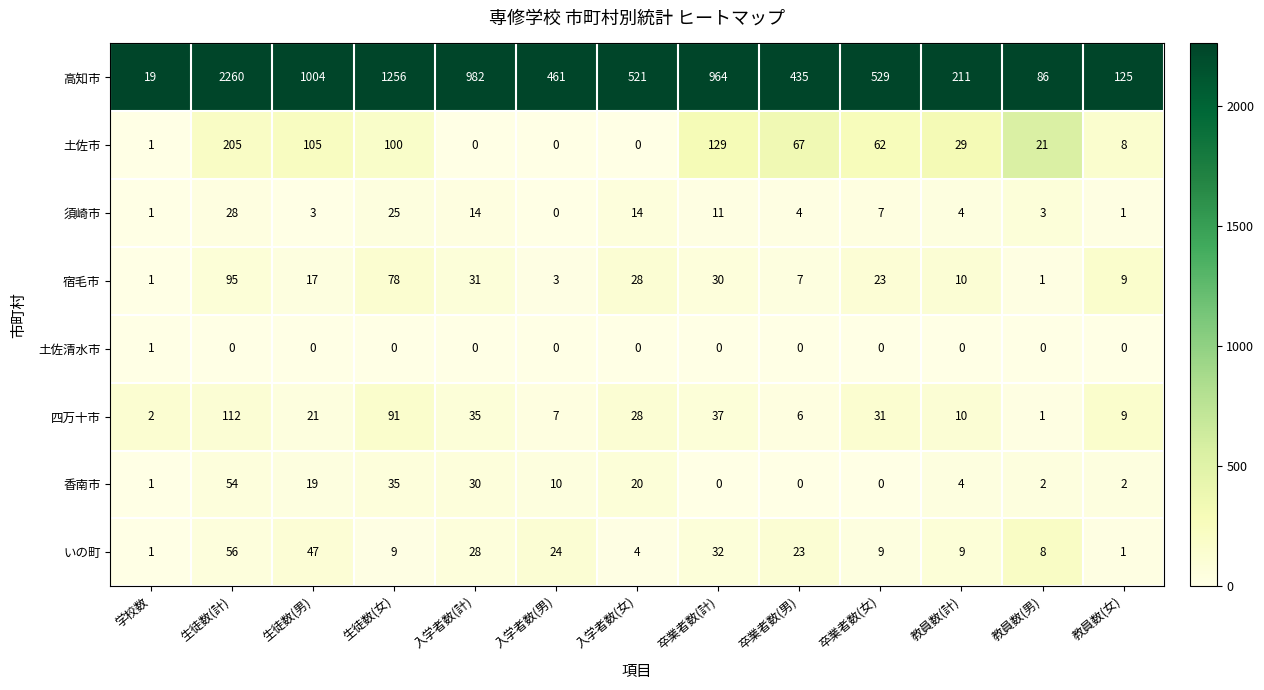

At how many categories does at least one series exceed 741?

5